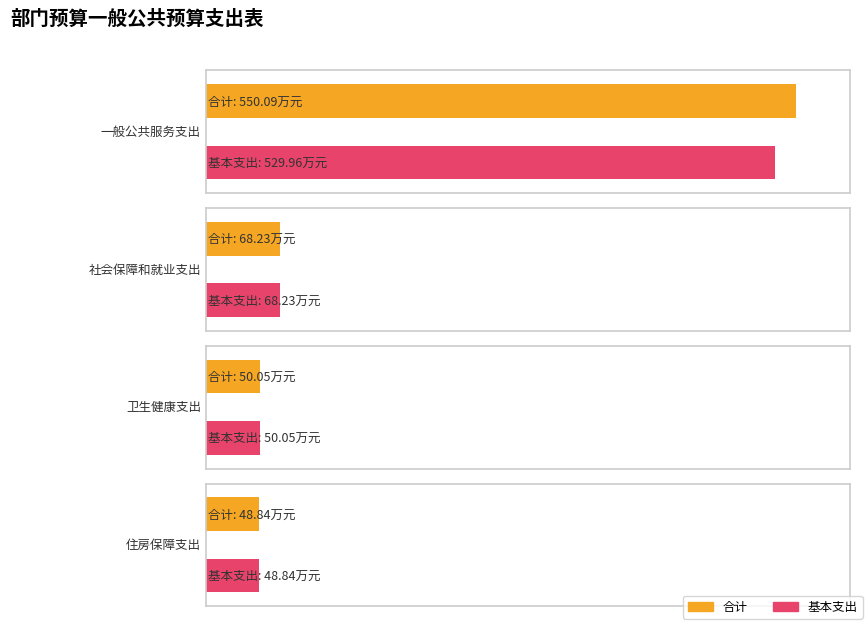

List the series in order of their peak value, lowest first.

基本支出, 合计